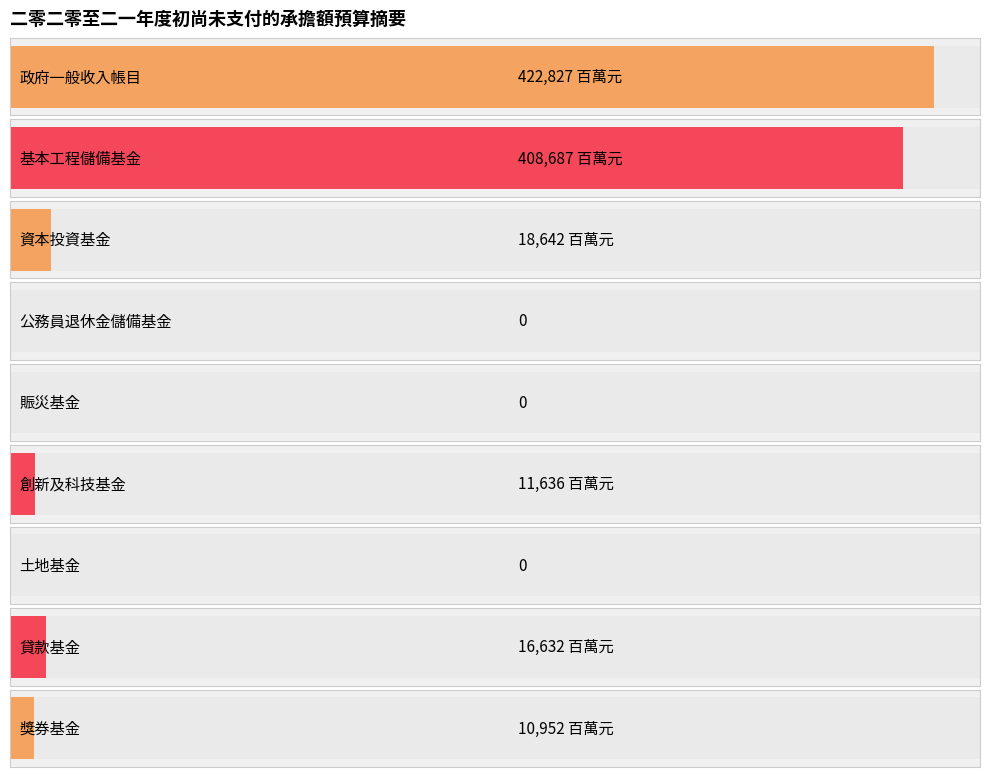

What is the value of the 2nd bar from the left?

408687